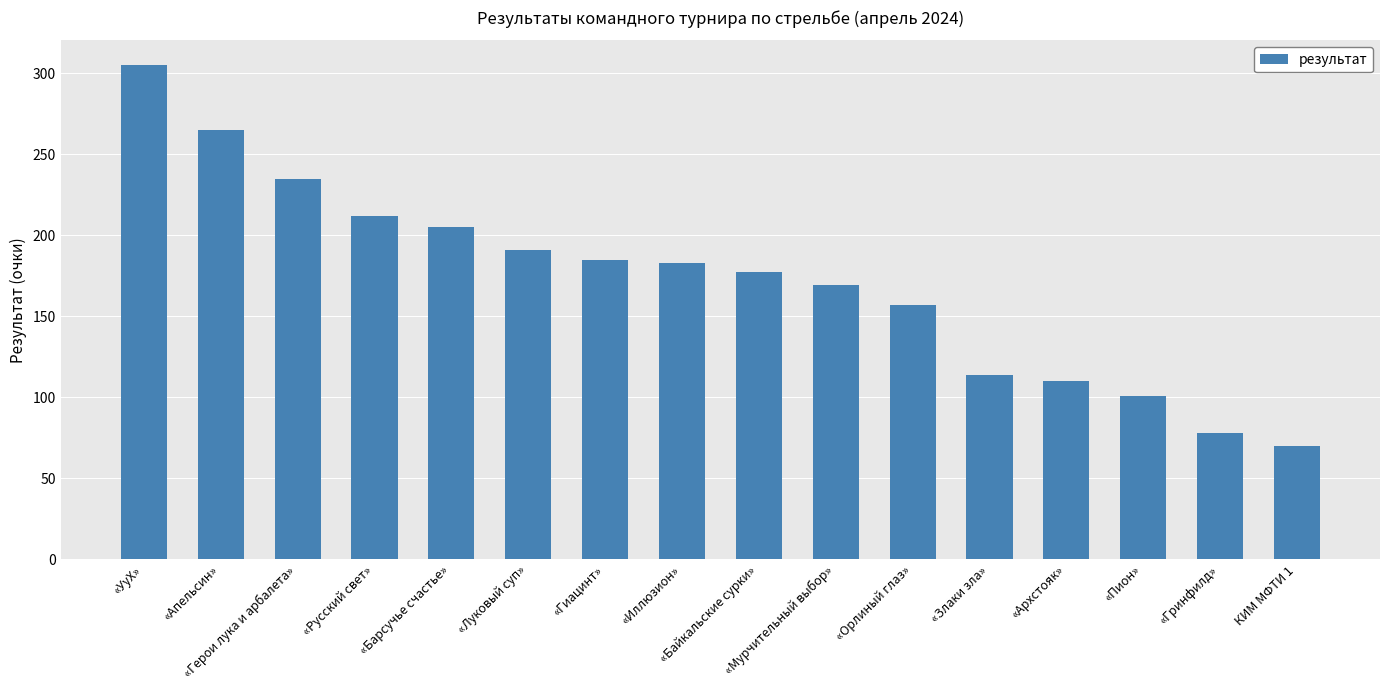

What is the difference between the second highest and minimum values?

195